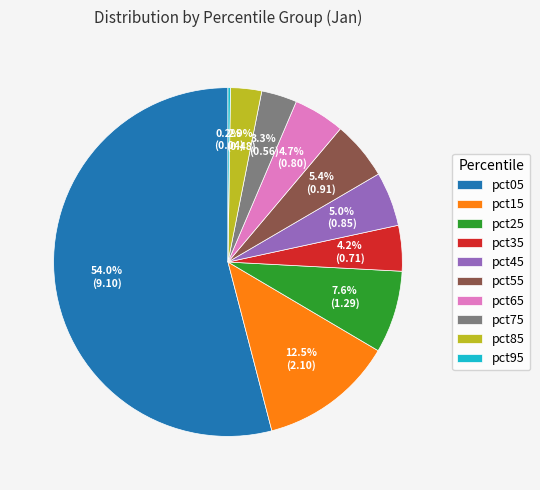

The pct55 slice represents 5% of the pie. True or false?

True